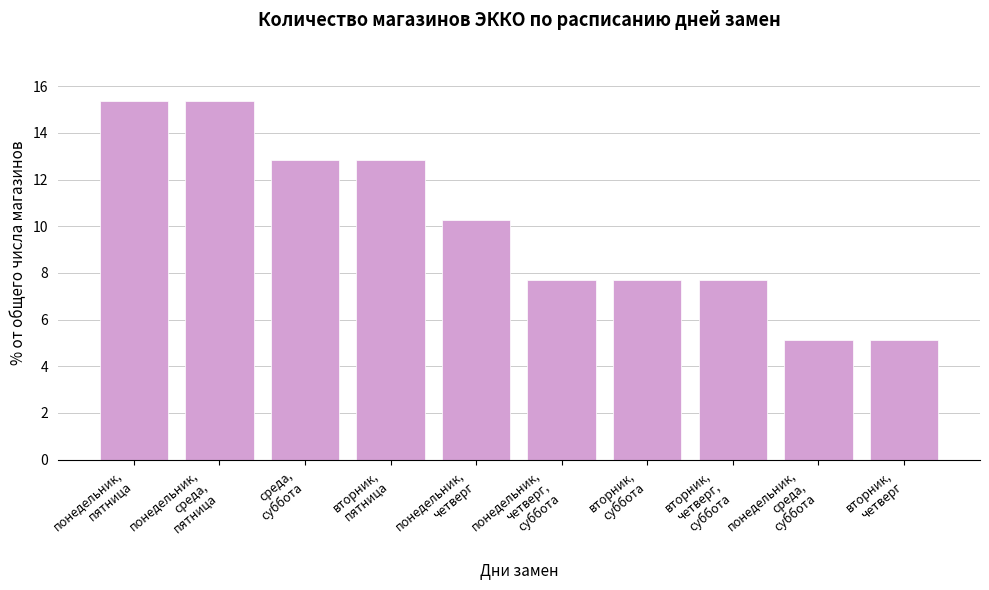

At which label does the data first exceed 10?

понедельник,
пятница